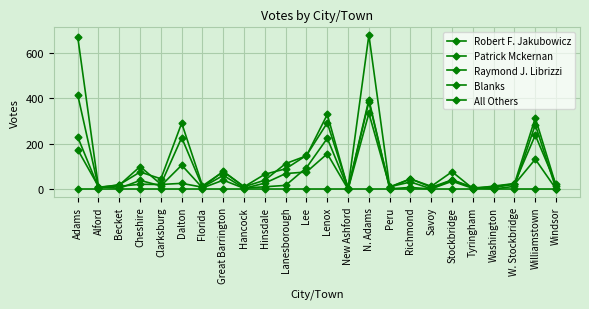

The value of Raymond J. Librizzi at Great Barrington is 55. True or false?

False